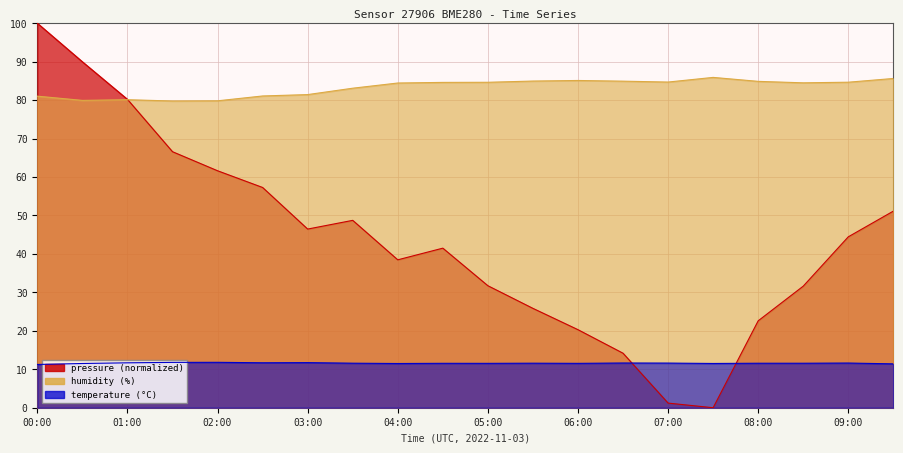

Where is the first local maximum for pressure?

03:30